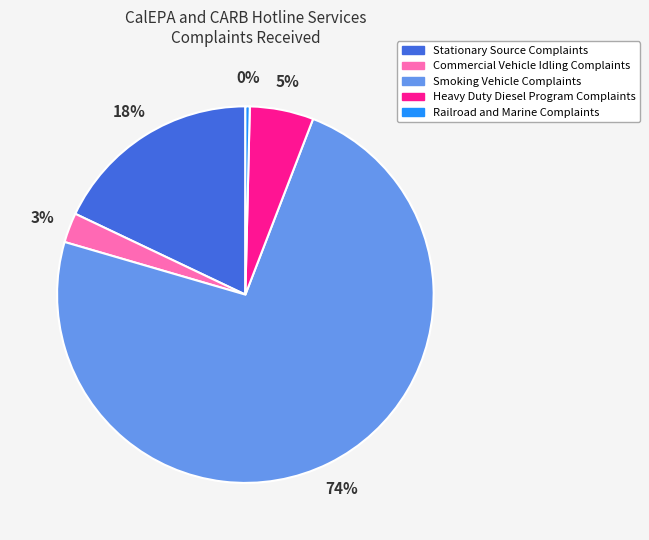

True or false: Railroad and Marine Complaints accounts for 6% of the total.

False